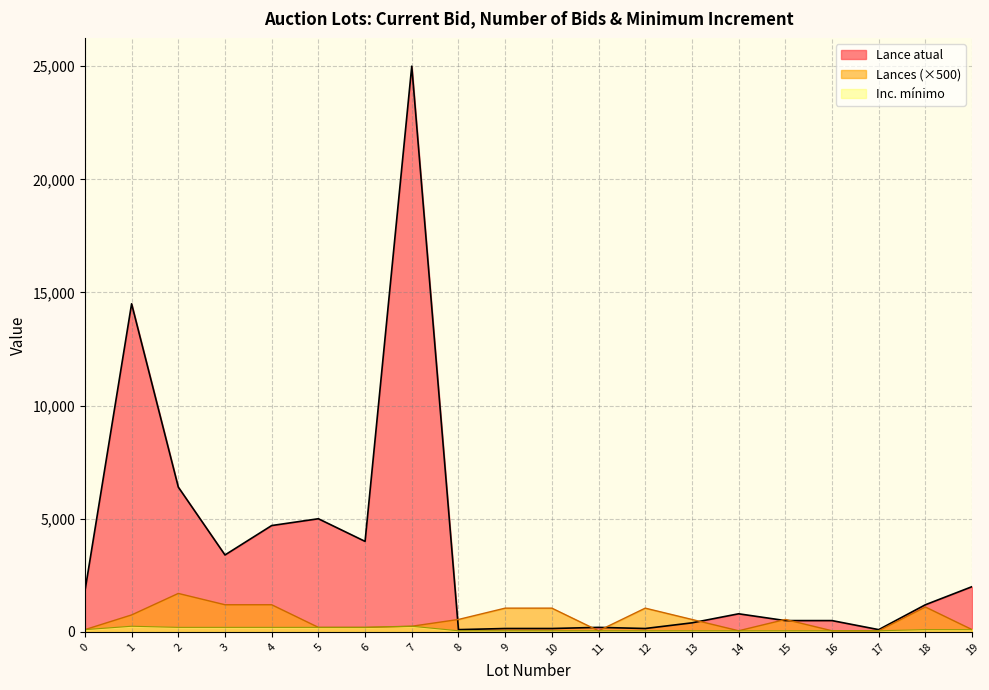

Reading right to left, extract all data points from this chart.

Lance atual: 19=2000	18=1200	17=100	16=500	15=500	14=800	13=400	12=150	11=200	10=150	9=150	8=100	7=25000	6=4000	5=5000	4=4700	3=3400	2=6400	1=14500	0=1800
Lances: 19=100	18=1100	17=50	16=50	15=550	14=50	13=550	12=1050	11=50	10=1050	9=1050	8=550	7=250	6=200	5=200	4=1200	3=1200	2=1700	1=750	0=100
Inc. mínimo: 19=100	18=100	17=50	16=50	15=50	14=50	13=50	12=50	11=50	10=50	9=50	8=50	7=250	6=200	5=200	4=200	3=200	2=200	1=250	0=100